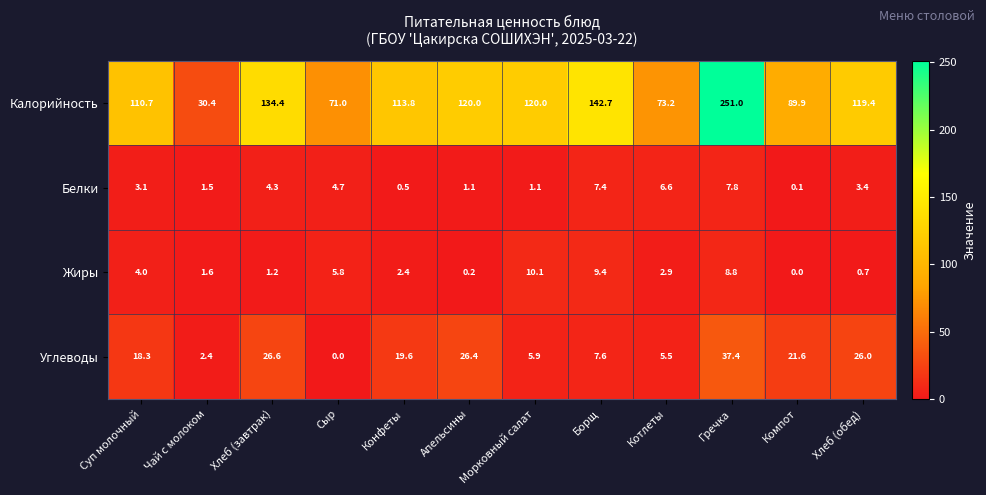

What is the difference between the maximum and minimum values in the Углеводы series?

37.4